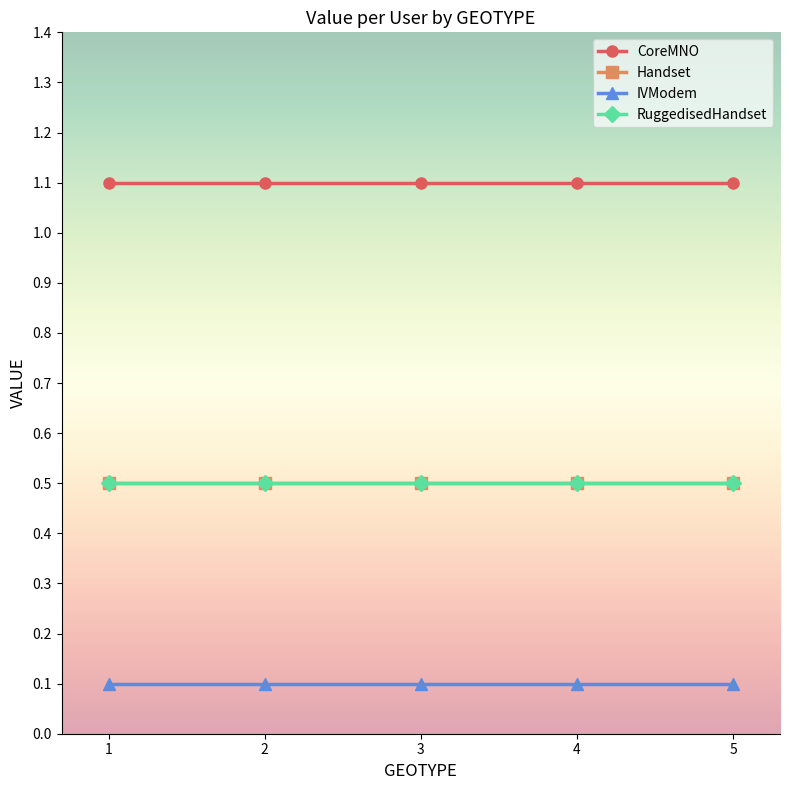

What is the value of the IVModem point at the 5th from the left?

0.1